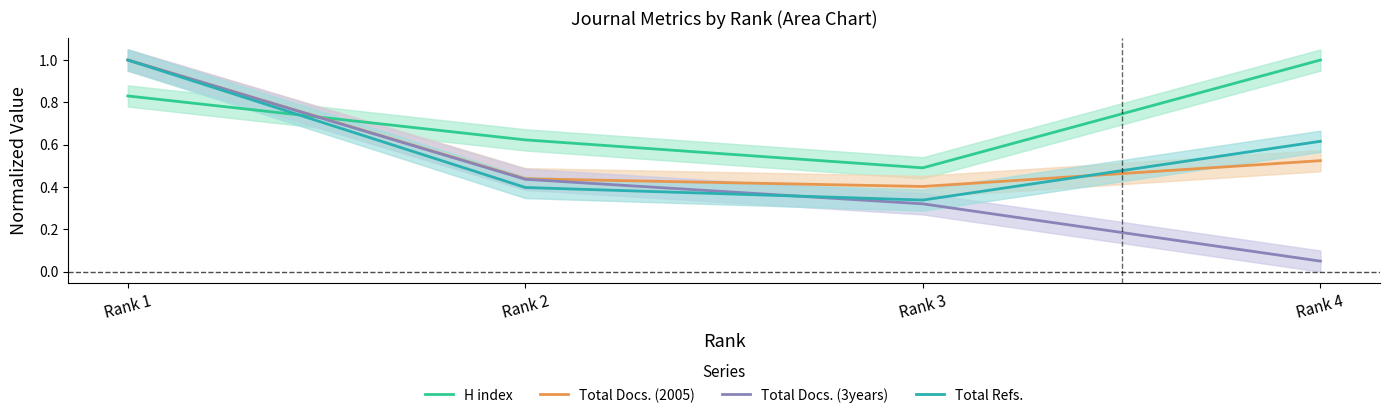

What is the maximum value shown in the chart?

1.0